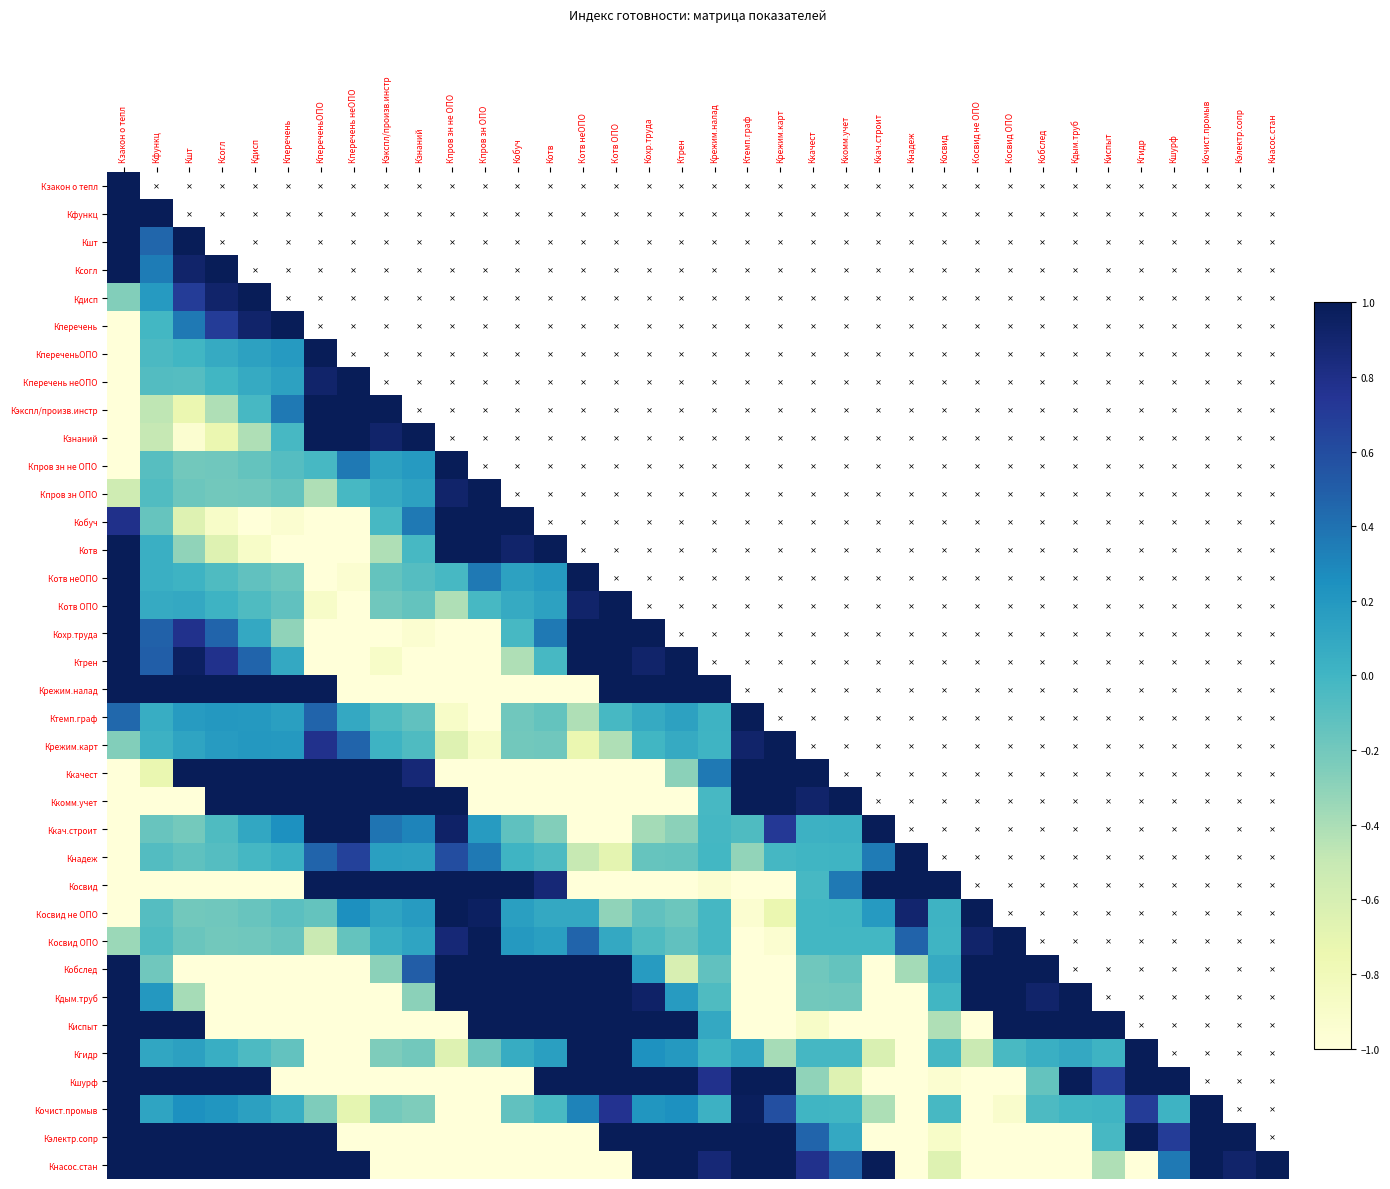

At how many categories does at least one series exceed 0?

36